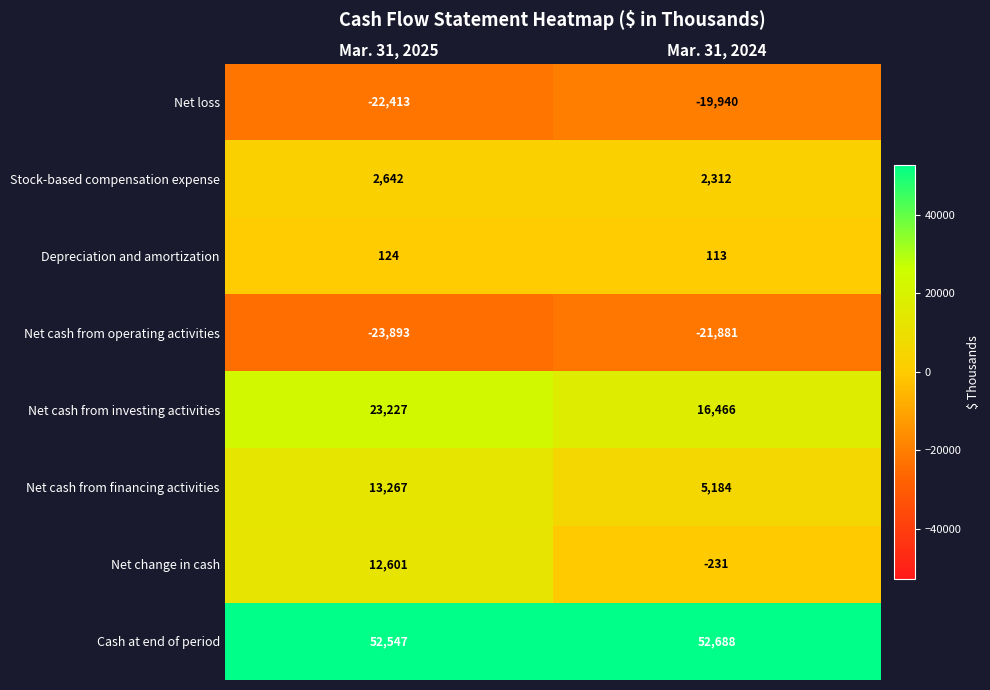

At which category does the chart reach its peak across all series?

Mar. 31, 2024